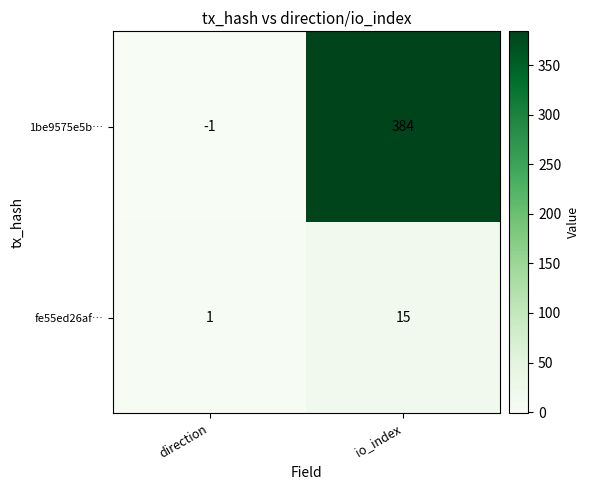

Rank the series at io_index from lowest to highest value.

fe55ed26af…, 1be9575e5b…